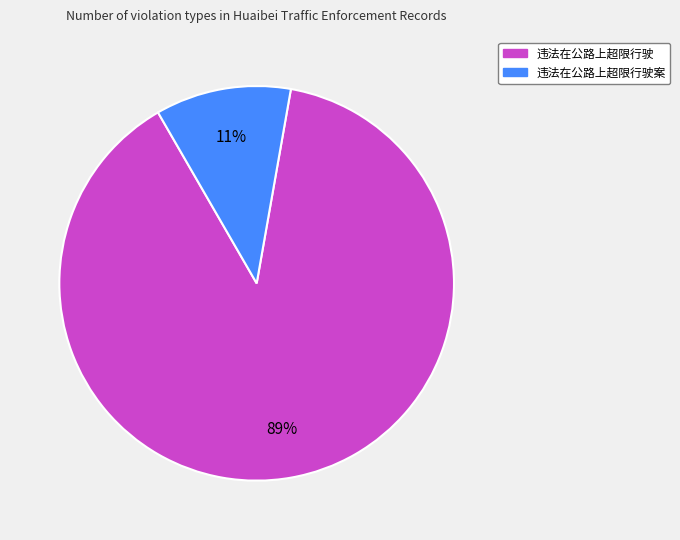

To the nearest percent, what is the average slice percentage?

50%